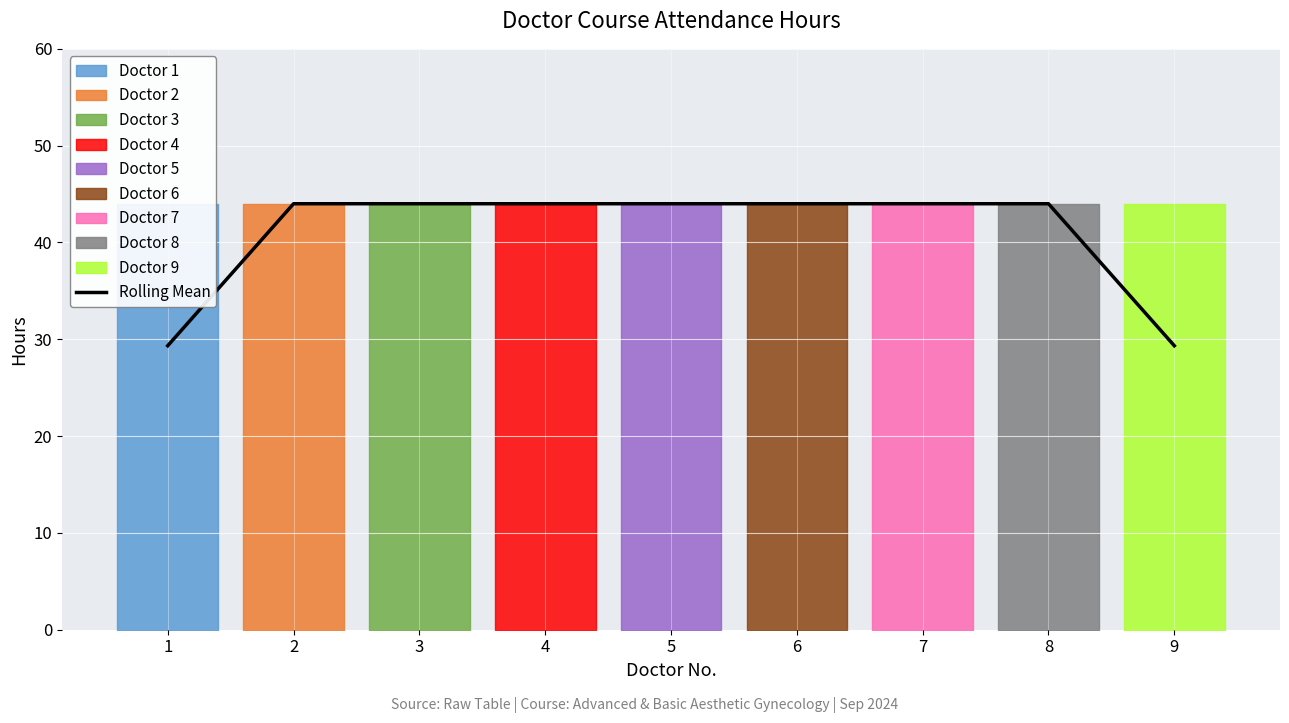

The chart shows a value of 17.1 at 2. True or false?

False